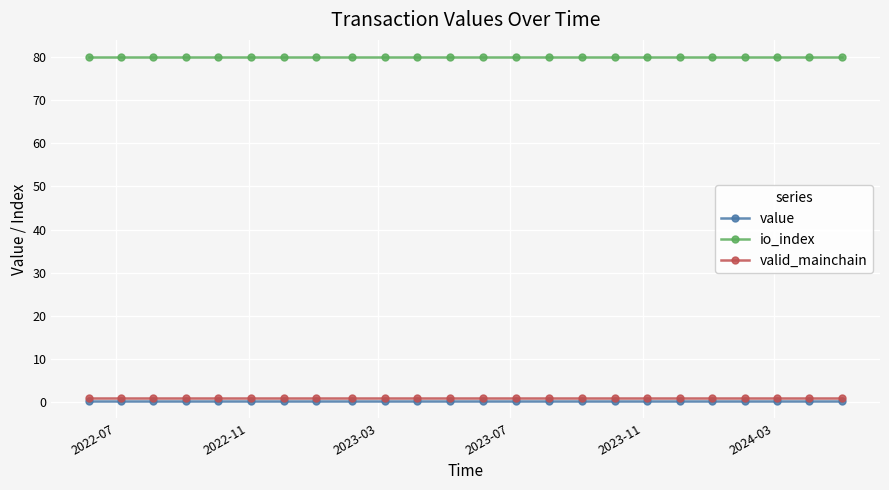

At how many categories does at least one series exceed 28?

24